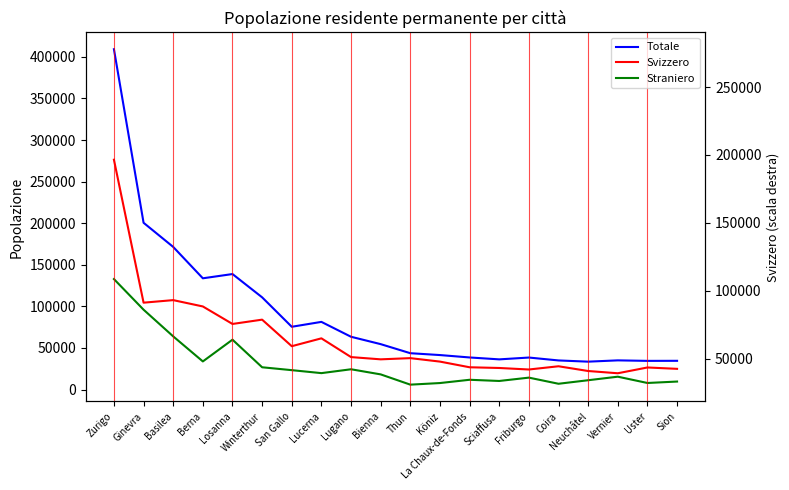

Is it true that Totale equals 36332 at Sciaffusa?

True